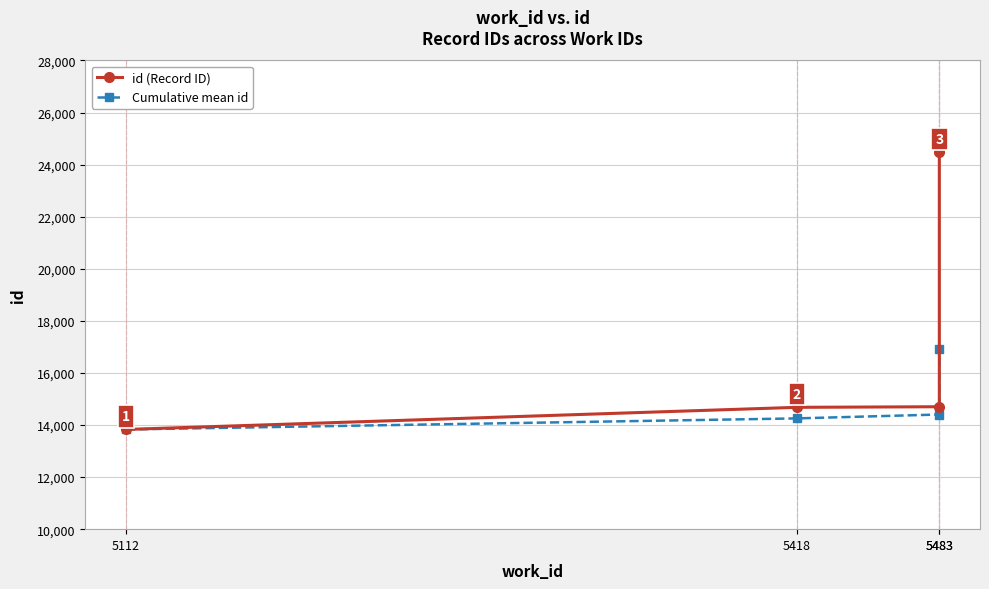

Which has a higher value, 5483 or 5112?

5483